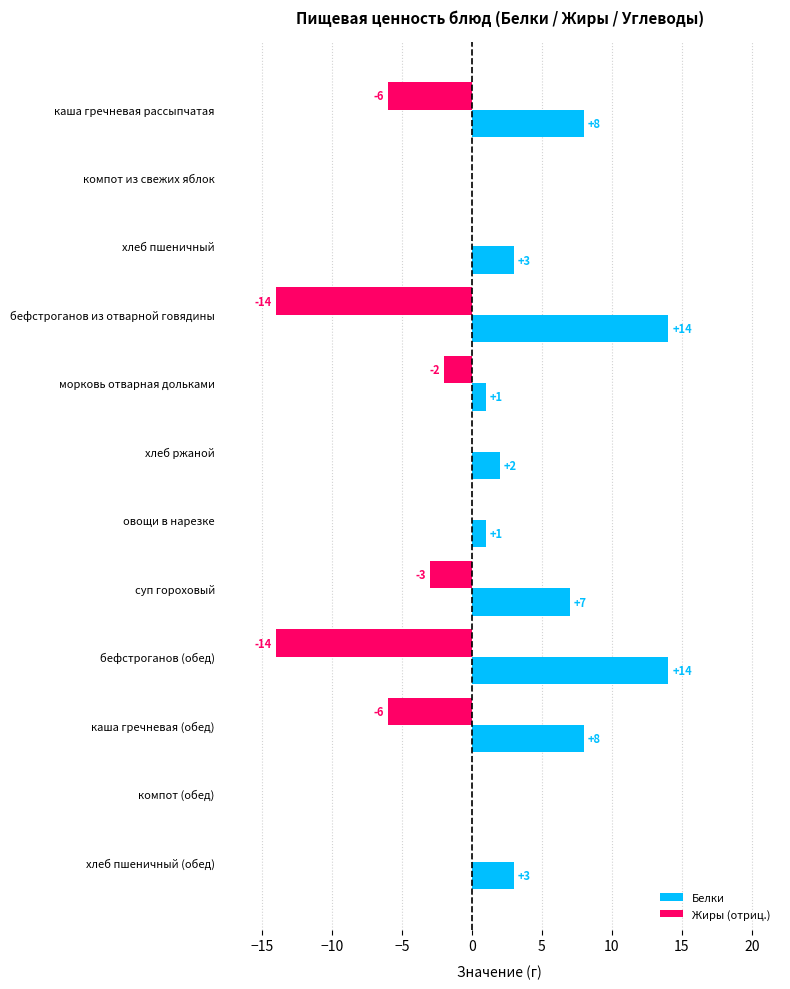

What is the sum of all Белки values?

61